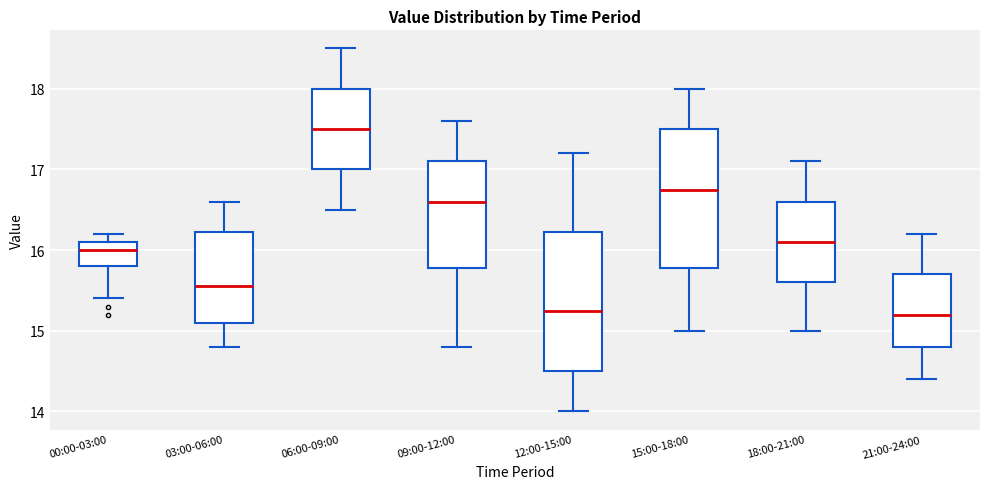

Reading left to right, transcribe this box plot: for each box, give where its median line is, the range the box spans, and where its two whiskers end, as read against the y-axis. The values are not printed on the chart, so give them approximately, as read against the axis.

00:00-03:00: median 16.0, box 15.8 to 16.1, whiskers 15.4 to 16.2
03:00-06:00: median 15.6, box 15.1 to 16.2, whiskers 14.8 to 16.6
06:00-09:00: median 17.5, box 17.0 to 18.0, whiskers 16.5 to 18.5
09:00-12:00: median 16.6, box 15.8 to 17.1, whiskers 14.8 to 17.6
12:00-15:00: median 15.3, box 14.5 to 16.2, whiskers 14.0 to 17.2
15:00-18:00: median 16.8, box 15.8 to 17.5, whiskers 15.0 to 18.0
18:00-21:00: median 16.1, box 15.6 to 16.6, whiskers 15.0 to 17.1
21:00-24:00: median 15.2, box 14.8 to 15.7, whiskers 14.4 to 16.2